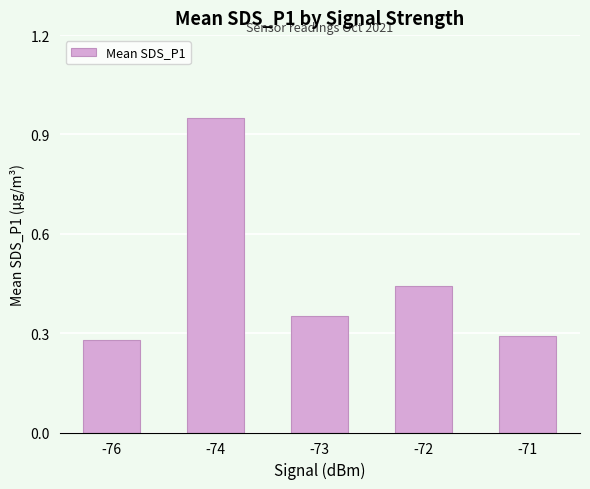

The value at -72 is 0.7. True or false?

False